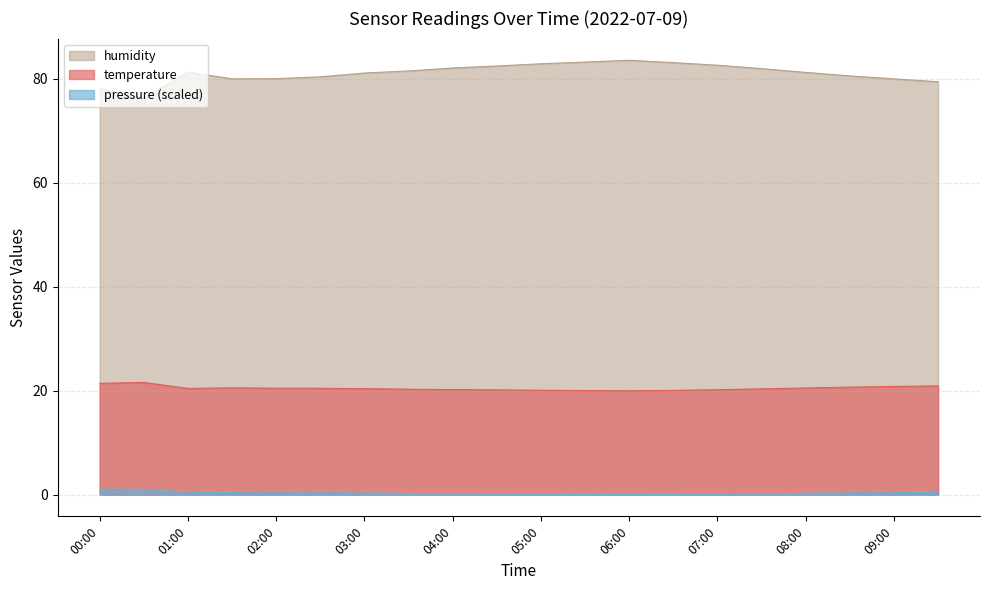

Which label corresponds to the smallest value in the chart?

06:00